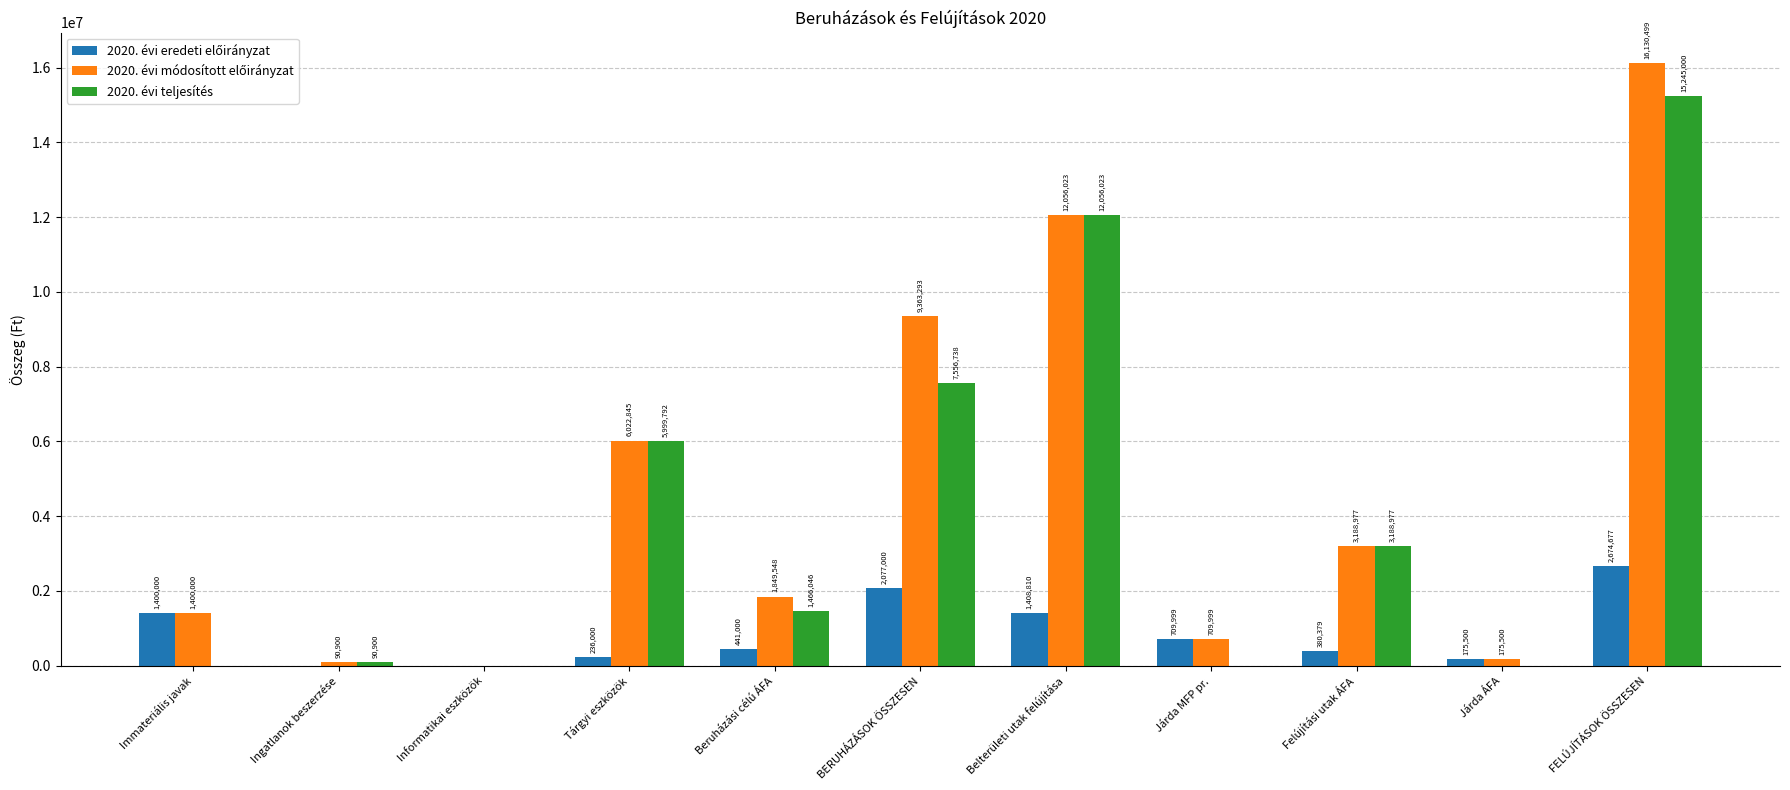

The value of 2020. évi teljesítés at Járda MFP pr. is 7525212. True or false?

False